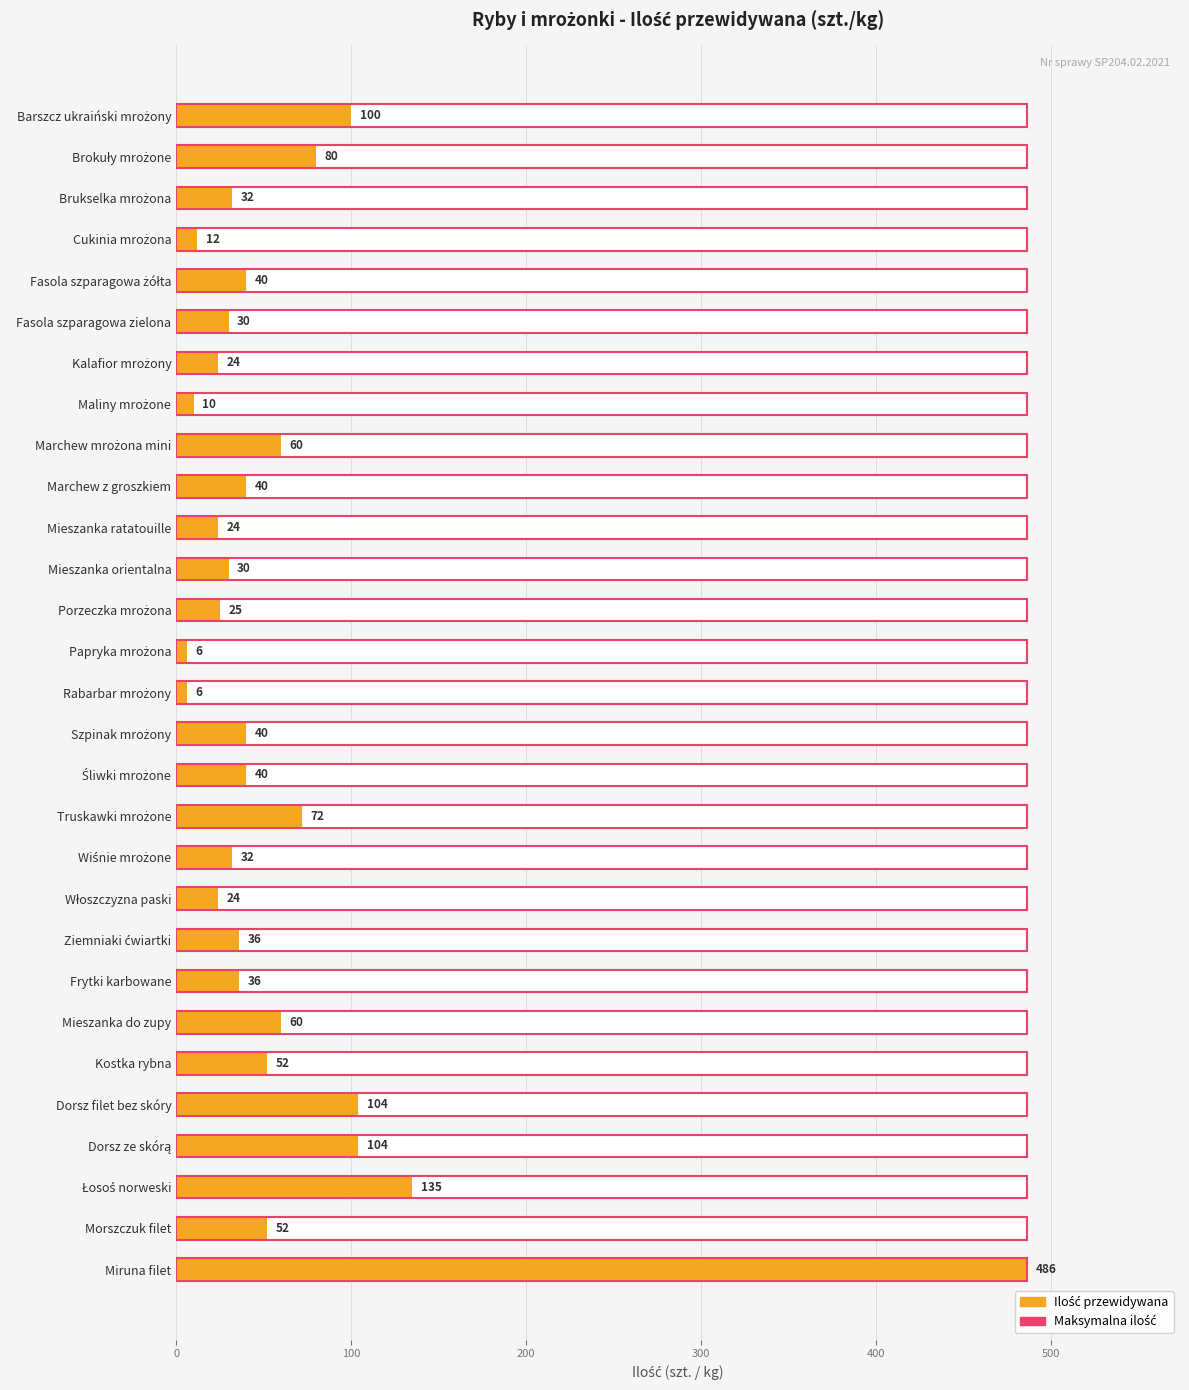

How many categories are shown in the chart?

29